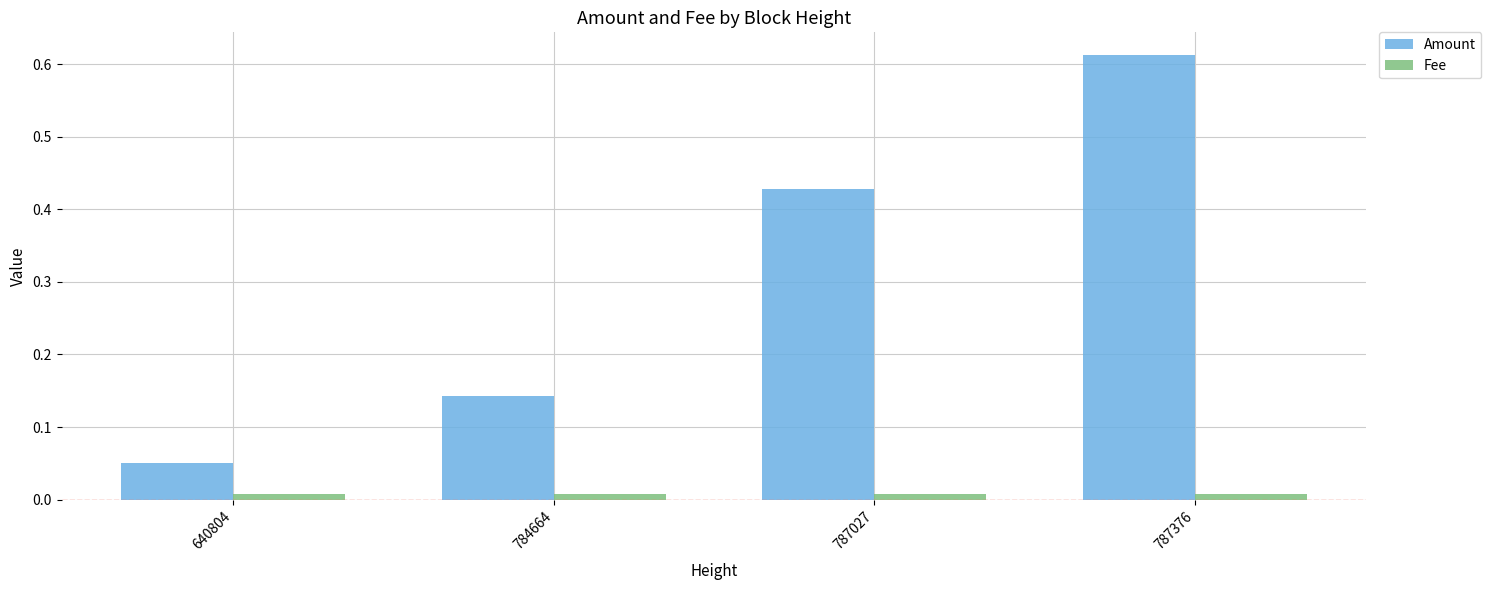

Which series has the largest range (max minus min)?

Amount